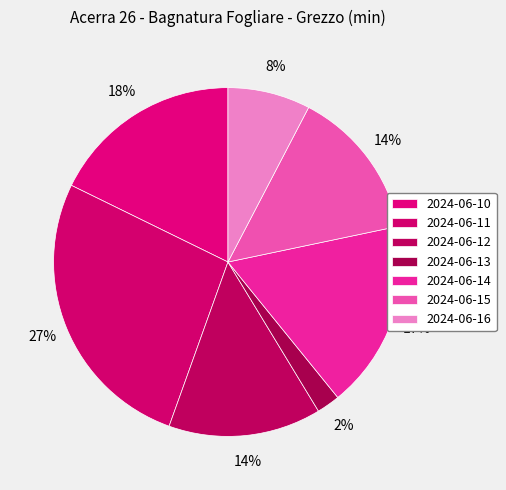

What is the smallest slice in the pie chart?

2024-06-13